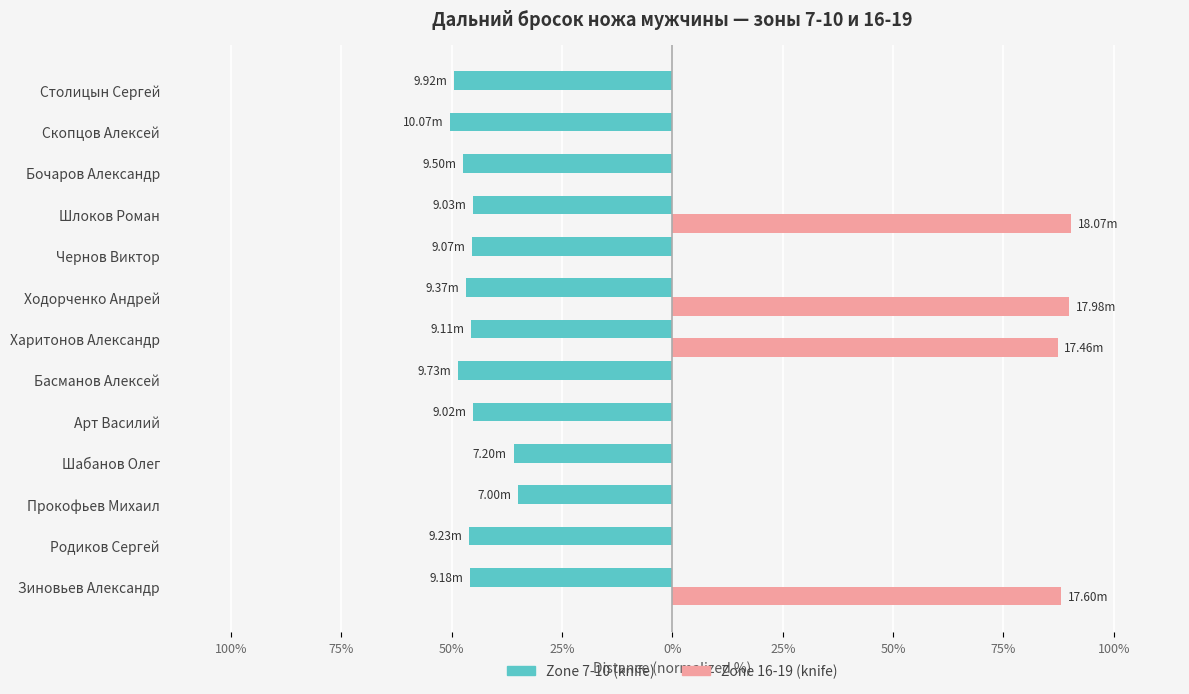

Reading left to right, transcribe all the data shown in this chart.

Zone 7-10: -45.9	-46.2	-35.0	-36.0	-45.1	-48.7	-45.5	-46.8	-45.4	-45.1	-47.5	-50.4	-49.6
Zone 16-19: 88.0	0.0	0.0	0.0	0.0	0.0	87.3	89.9	0.0	90.3	0.0	0.0	0.0